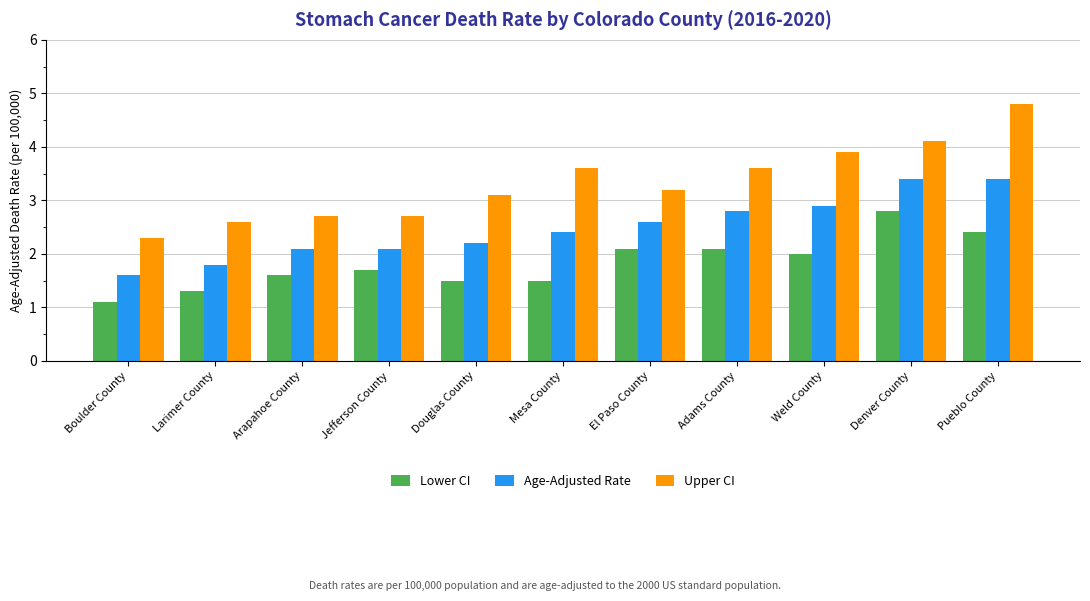

What is the difference between the maximum and minimum values in the Upper CI series?

2.5